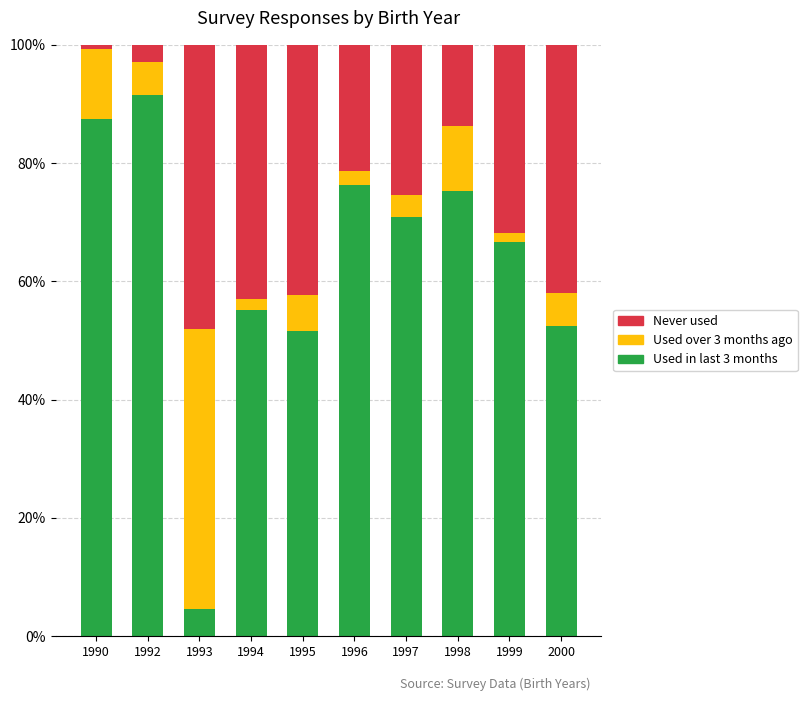

At which category is the sum across all series the highest?

2000